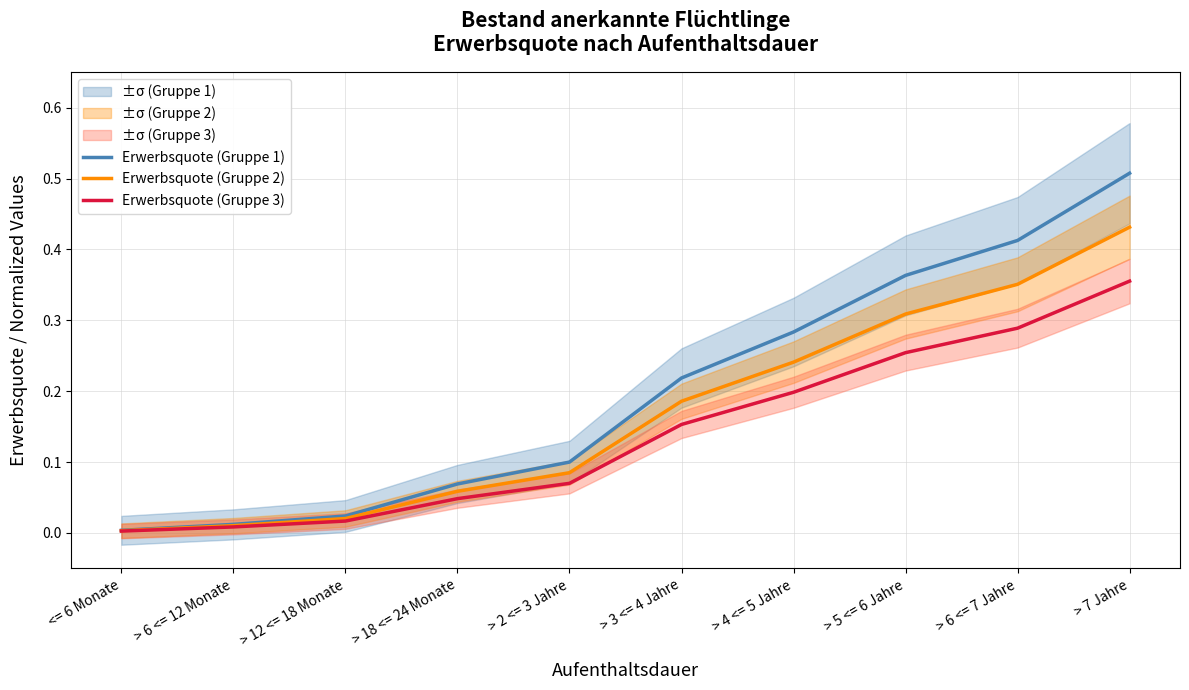

The Erwerbsquote (Gruppe 1) series shows 0.4 at > 4 <= 5 Jahre. True or false?

False